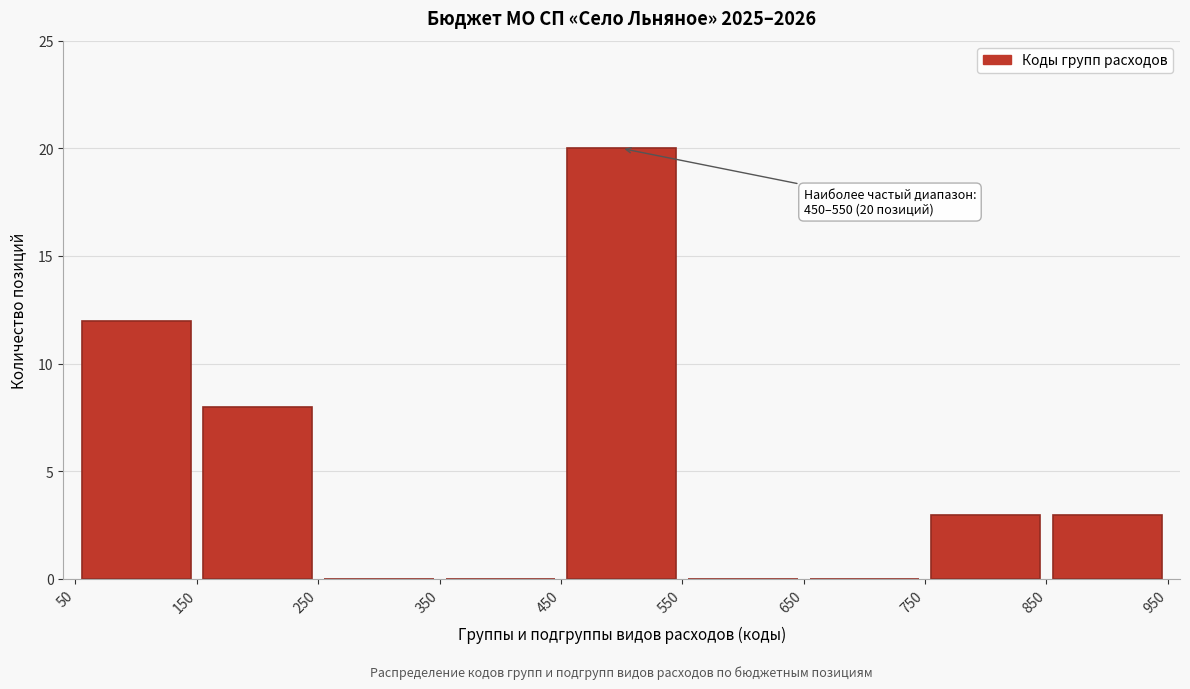

Over which range of the x-axis is the bar tallest?

450 to 550